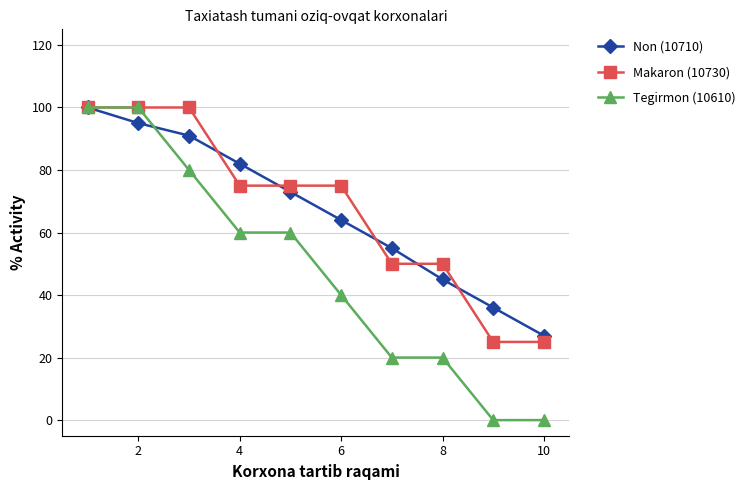

Which series has the widest spread of values?

Tegirmon (10610)